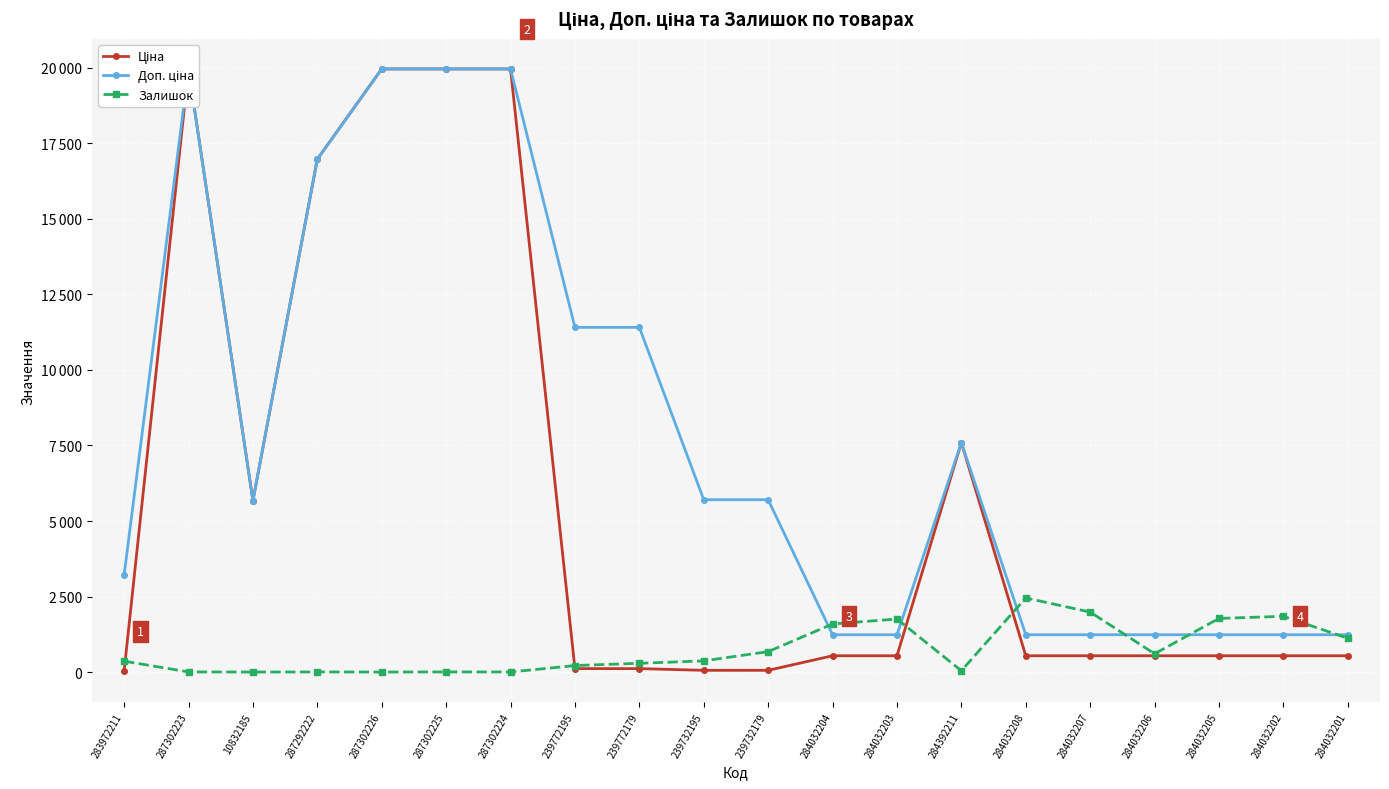

True or false: Ціна has more than 1 interior local peaks.

True